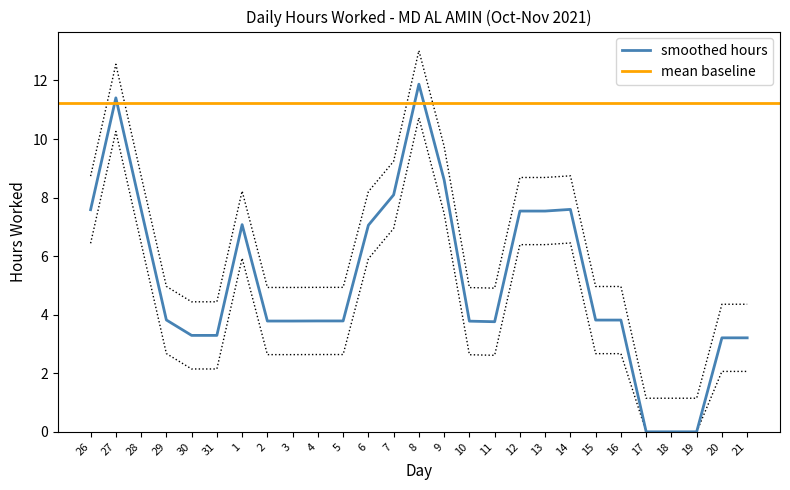

How many points are lower than both their immediate neighbors (excluding endpoints)?

4